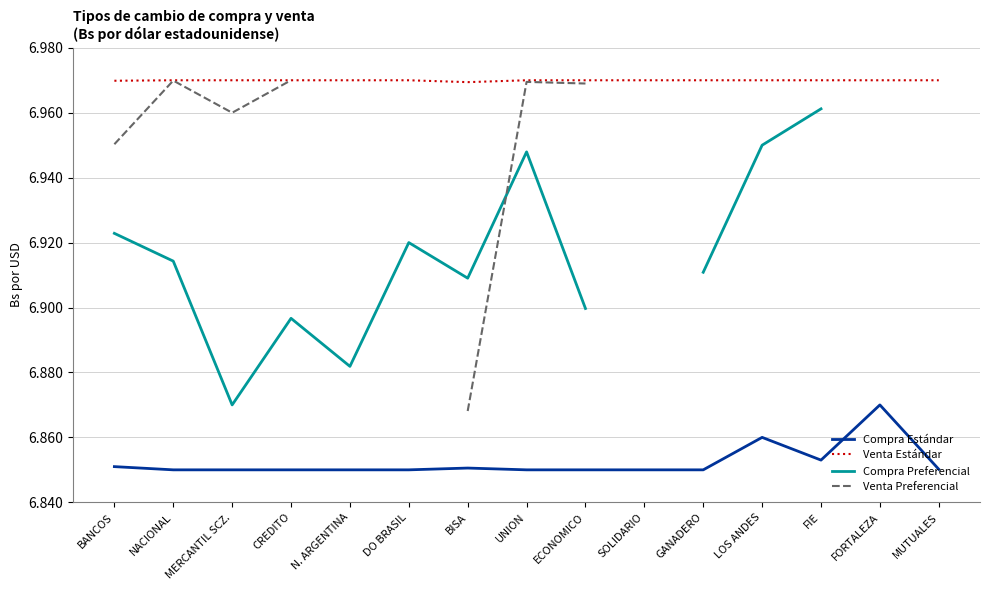

Between LOS ANDES and MUTUALES, which series saw the biggest shift?

Compra Estándar